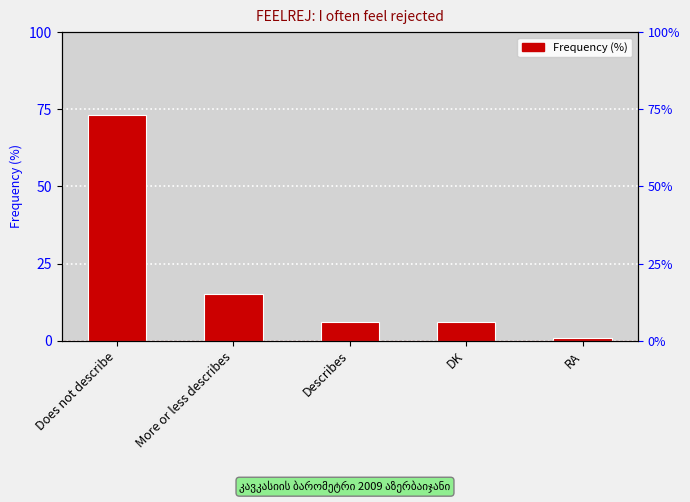

What position from the right is Describes?

3